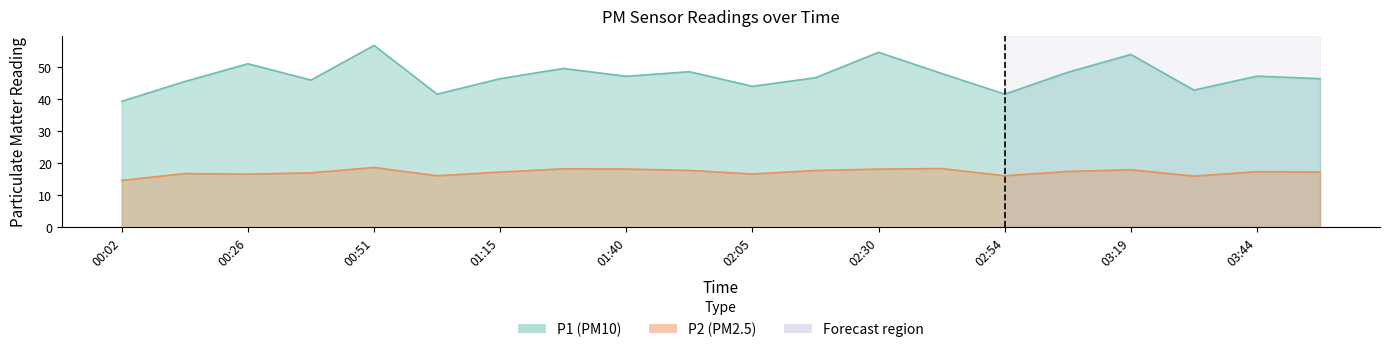

Which has a higher value, 01:28 or 03:19?

03:19